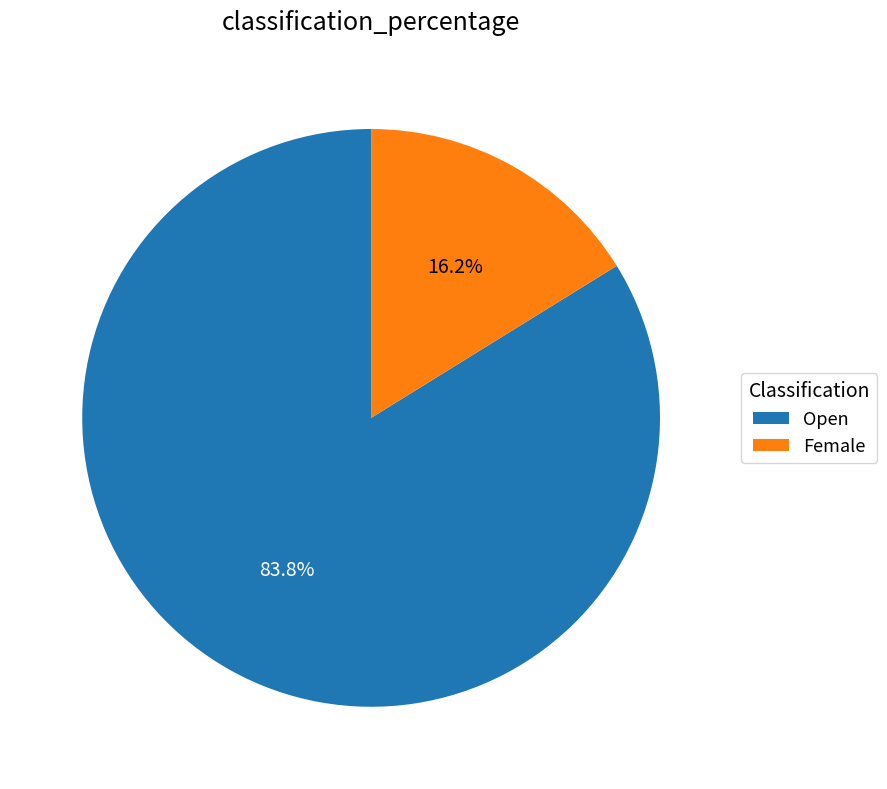

Which category accounts for the majority?

Open